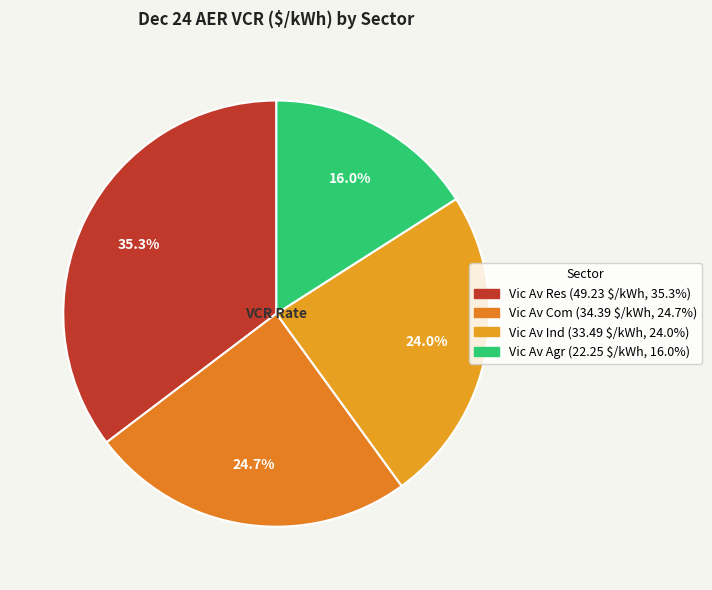

How many segments does this pie chart have?

4